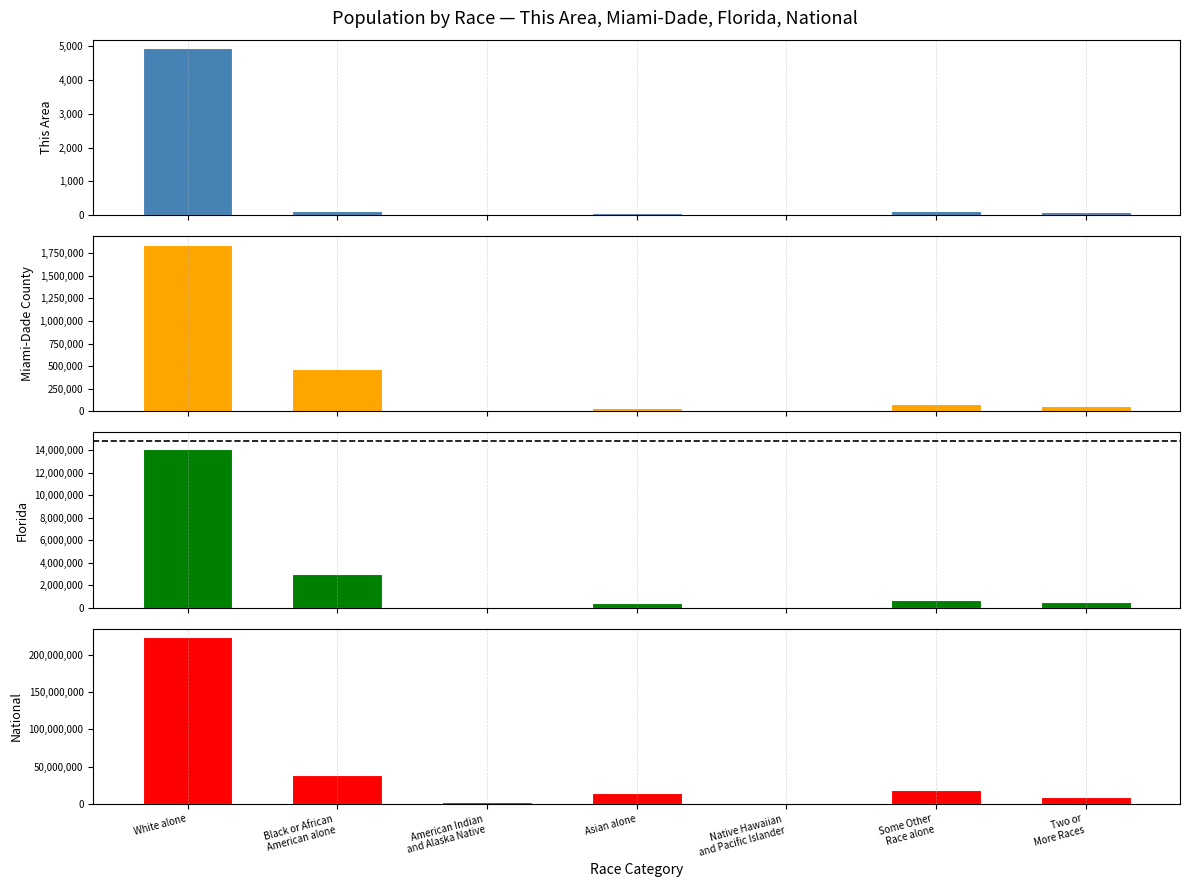

Which category has the lowest value across all series?

Native Hawaiian
and Pacific Islander